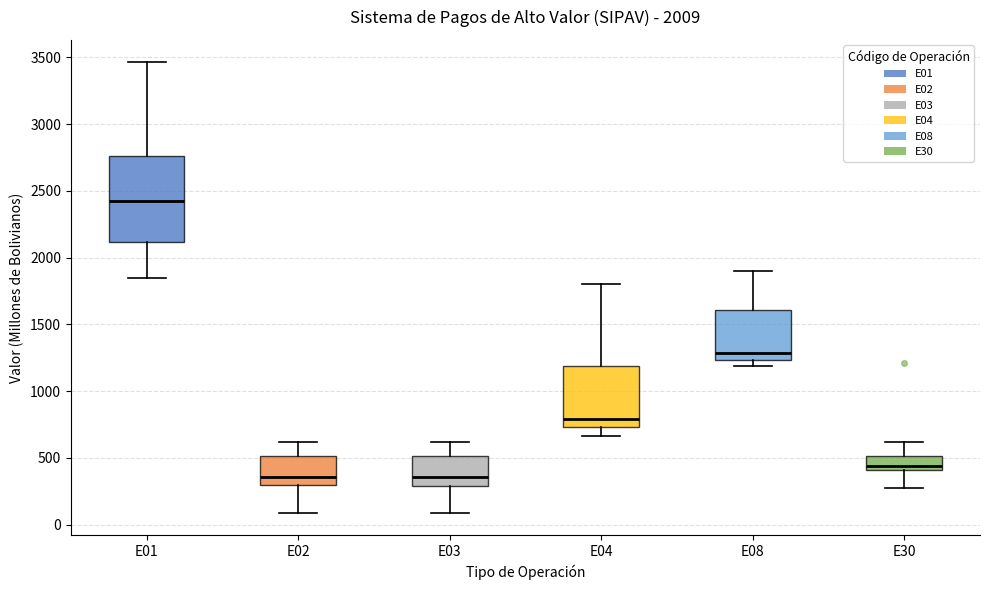

Reading left to right, read every box against the y-axis: the position of its median line, the range the box covers, and the ends of its whiskers. The values are not printed on the chart, so give them approximately, as read against the axis.

E01: median 2400, box 2100 to 2750, whiskers 1850 to 3450
E02: median 350, box 300 to 500, whiskers 100 to 600
E03: median 350, box 300 to 500, whiskers 100 to 600
E04: median 800, box 750 to 1200, whiskers 650 to 1800
E08: median 1300, box 1250 to 1600, whiskers 1200 to 1900
E30: median 450, box 400 to 500, whiskers 300 to 600